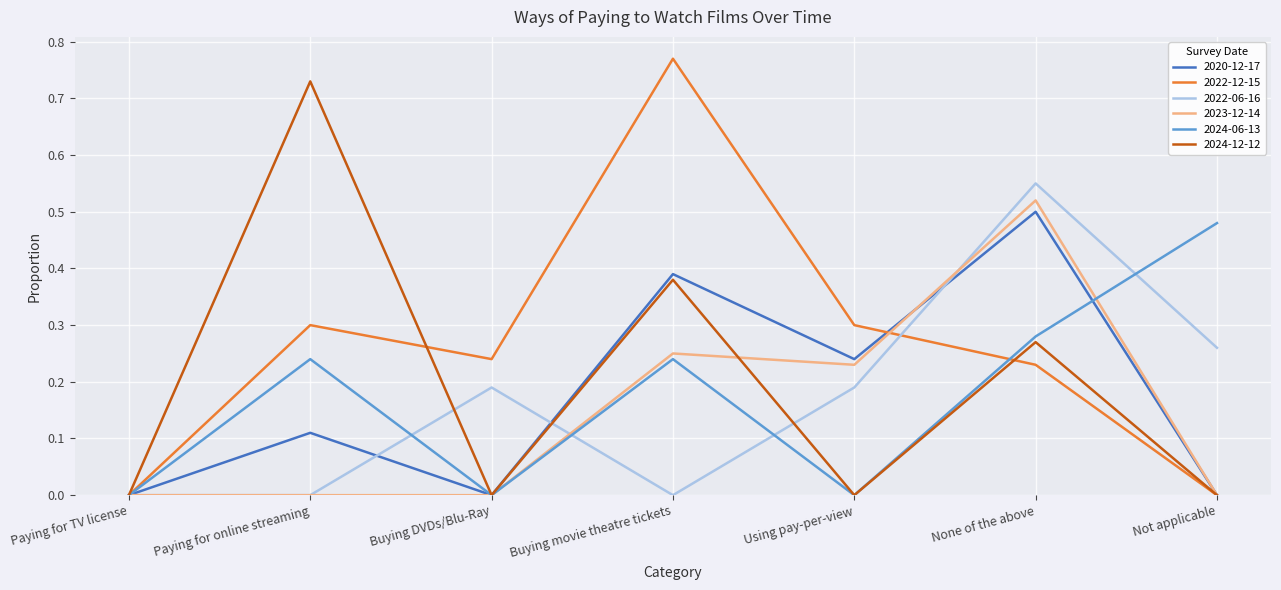

Between Buying DVDs/Blu-Ray and Buying movie theatre tickets, which series saw the biggest shift?

2022-12-15